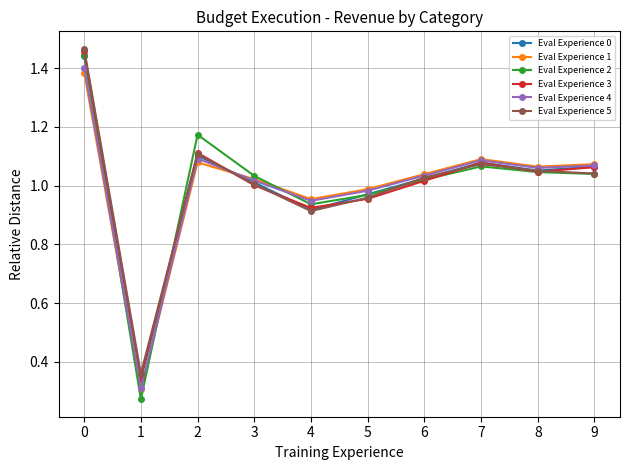

What is the total value across all series at 7?

6.5